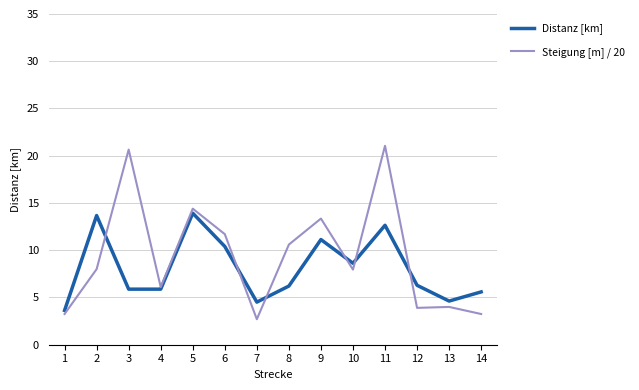

At how many categories does at least one series exceed 10?

7